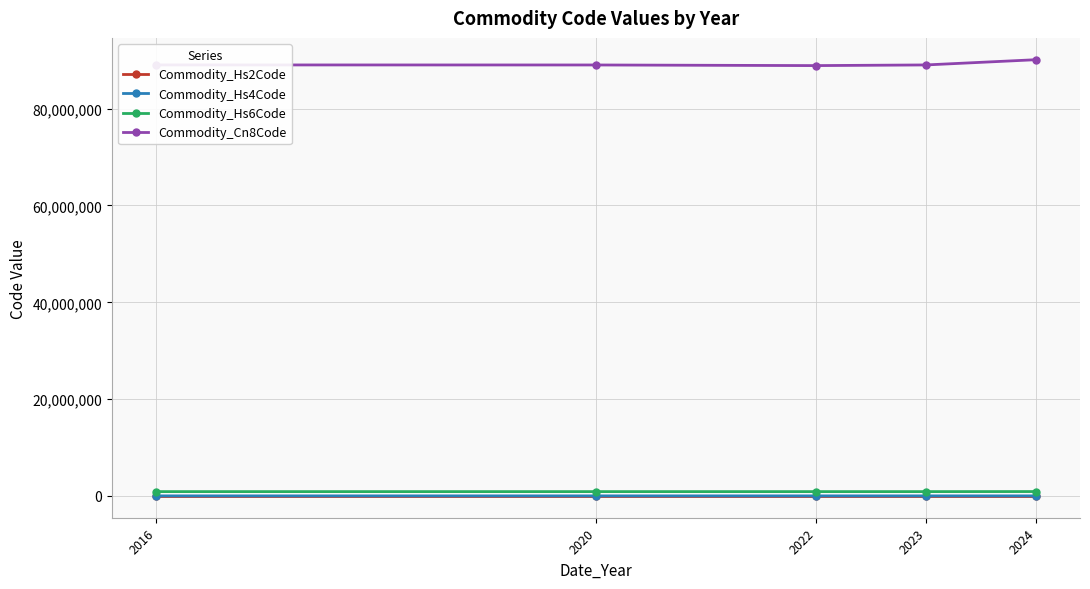

How many data points in Commodity_Hs6Code are less than 890385?

2